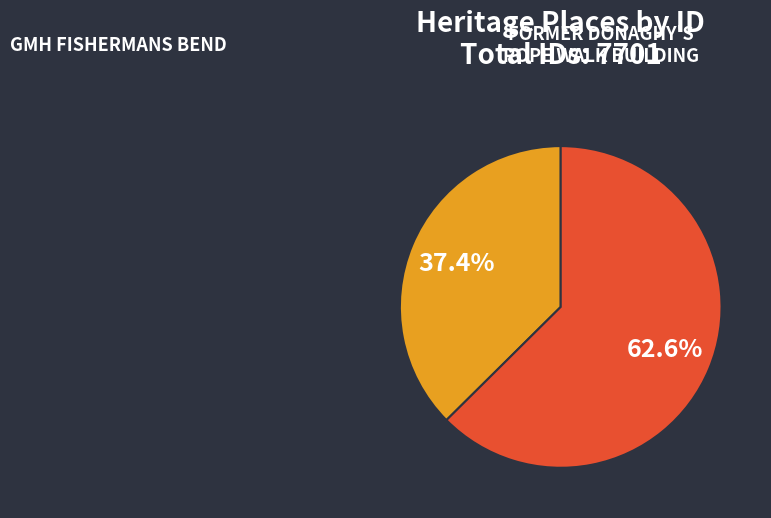

Rank the categories by value from lowest to highest.

GMH FISHERMANS BEND, FORMER DONAGHY'S ROPE WALK BUILDING